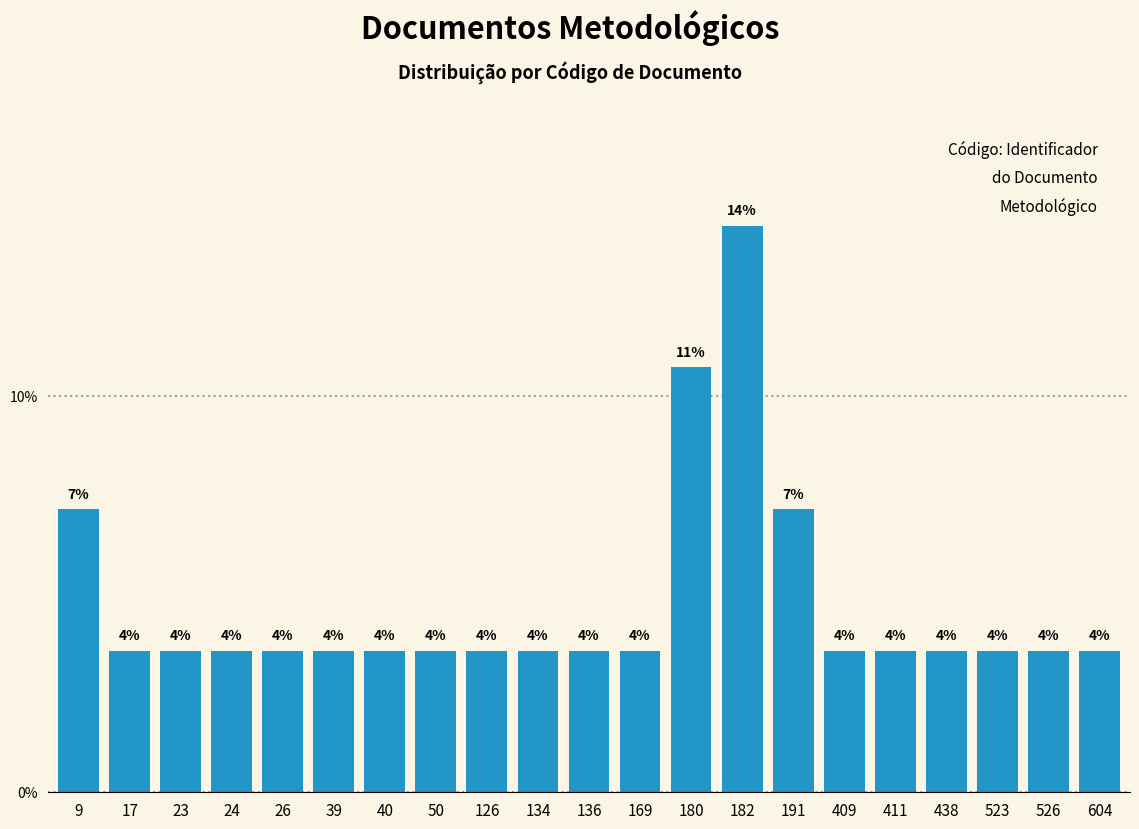

Does the chart contain any negative values?

No